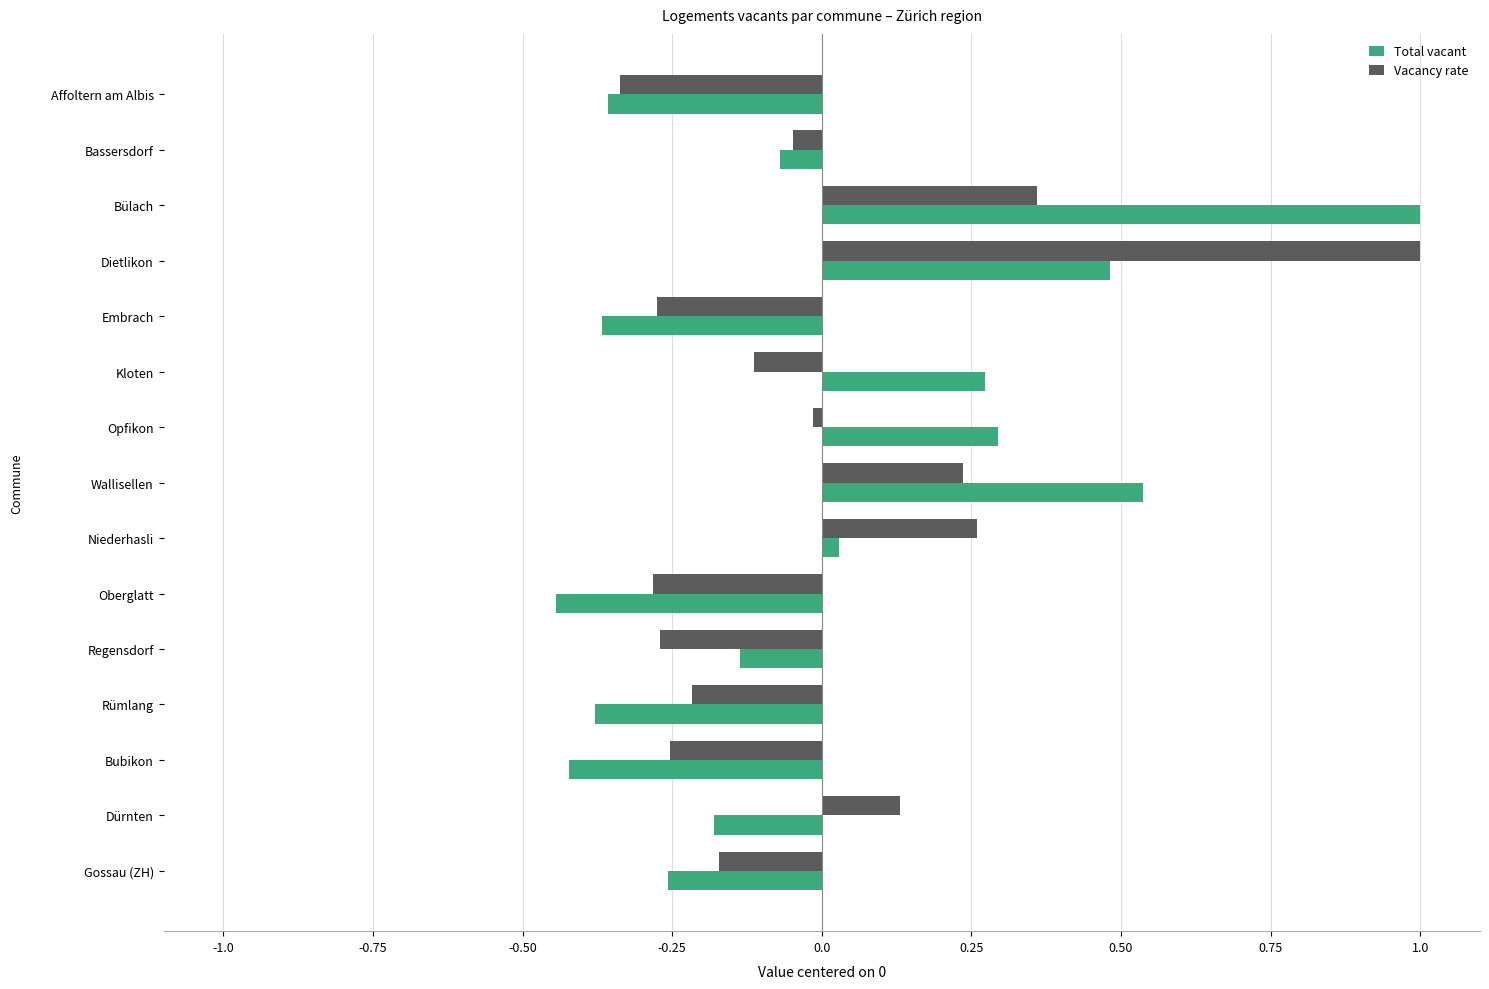

Which category has the lowest value in the Vacancy rate series?

Affoltern am Albis